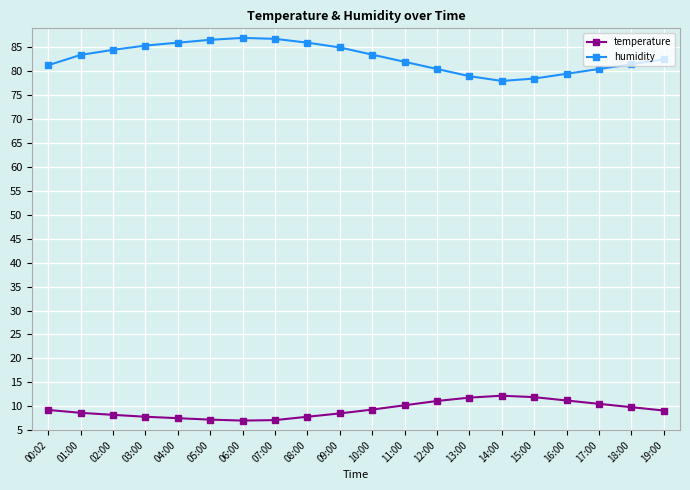

True or false: humidity and temperature cross at least once.

False